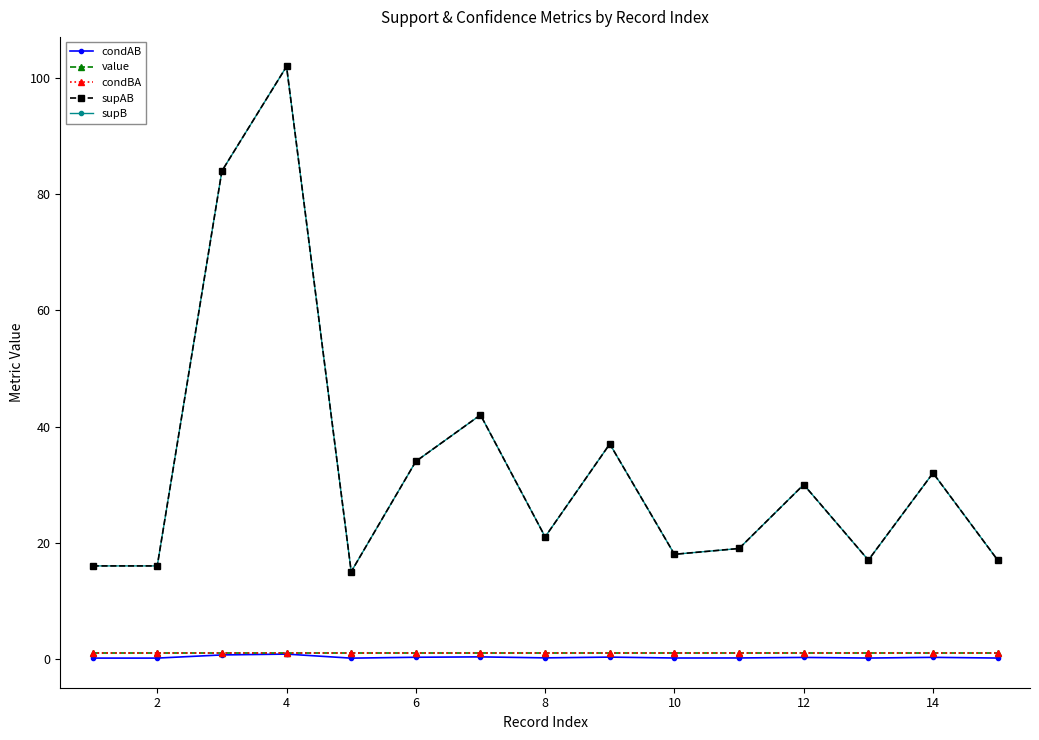

Reading left to right, transcribe all the data shown in this chart.

condAB: 0.1	0.1	0.7	0.8	0.1	0.3	0.3	0.2	0.3	0.1	0.2	0.2	0.1	0.3	0.1
value: 1.0	1.0	1.0	1.0	1.0	1.0	1.0	1.0	1.0	1.0	1.0	1.0	1.0	1.0	1.0
condBA: 1.0	1.0	1.0	1.0	1.0	1.0	1.0	1.0	1.0	1.0	1.0	1.0	1.0	1.0	1.0
supAB: 16.0	16.0	84.0	102.0	15.0	34.0	42.0	21.0	37.0	18.0	19.0	30.0	17.0	32.0	17.0
supB: 16.0	16.0	84.0	102.0	15.0	34.0	42.0	21.0	37.0	18.0	19.0	30.0	17.0	32.0	17.0